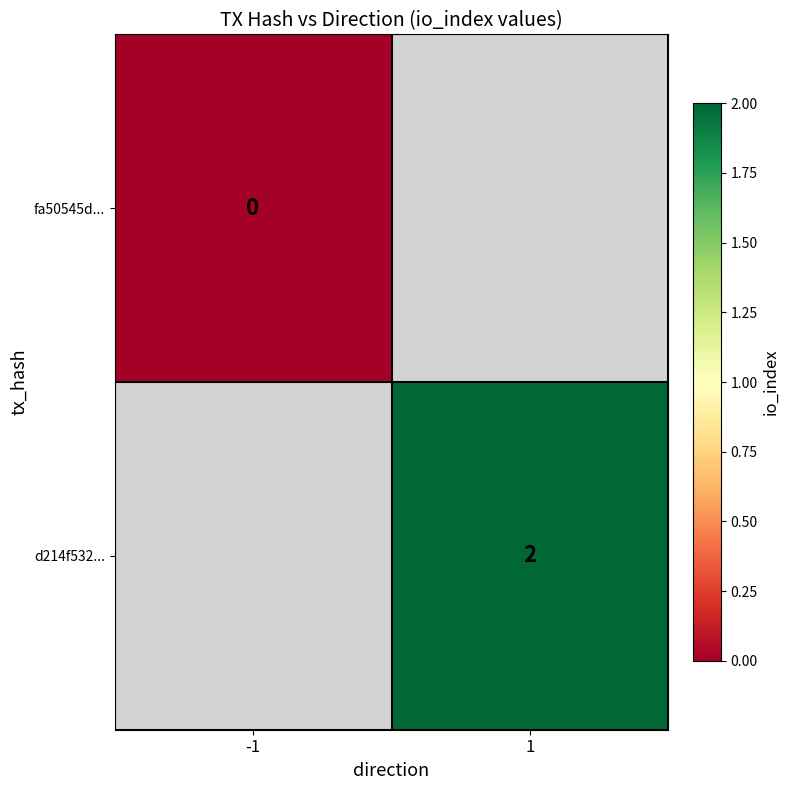

The value of d214f532... at 1 is 1. True or false?

False